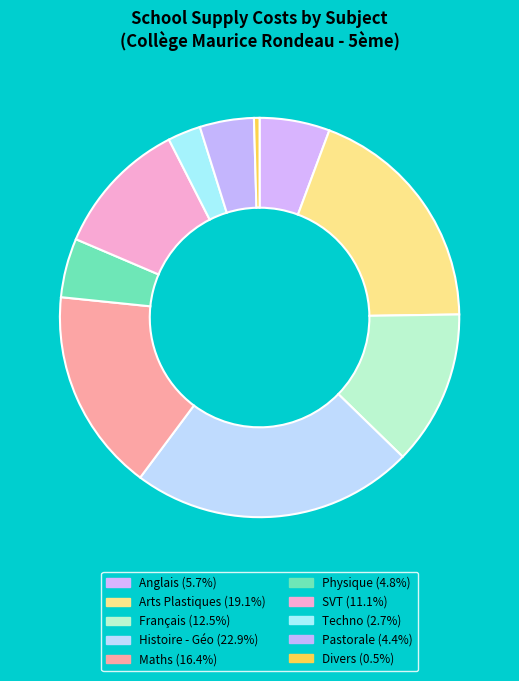

Which category has the biggest portion of the pie?

Histoire - Géo